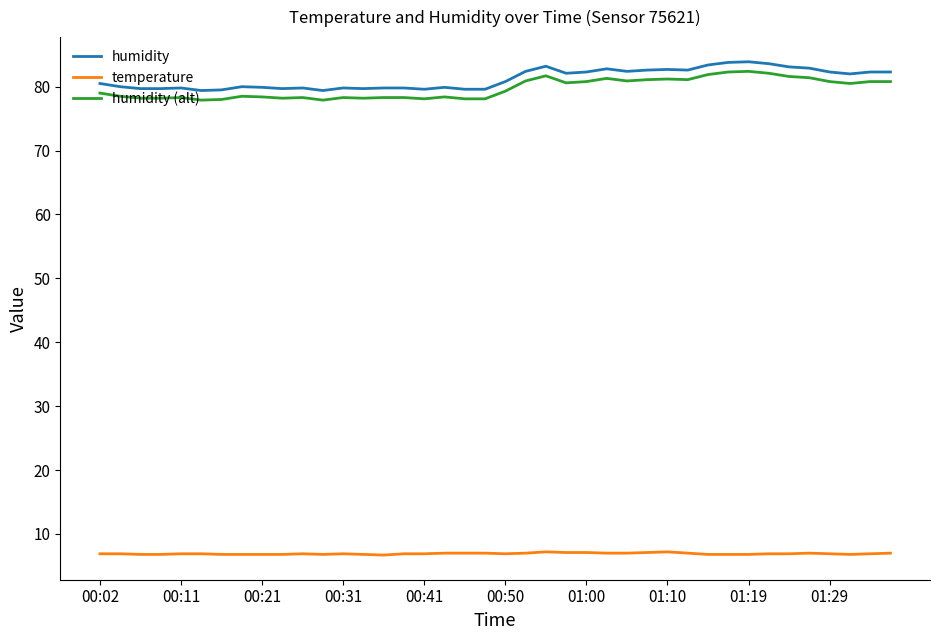

What is the minimum value shown in the chart?

6.7